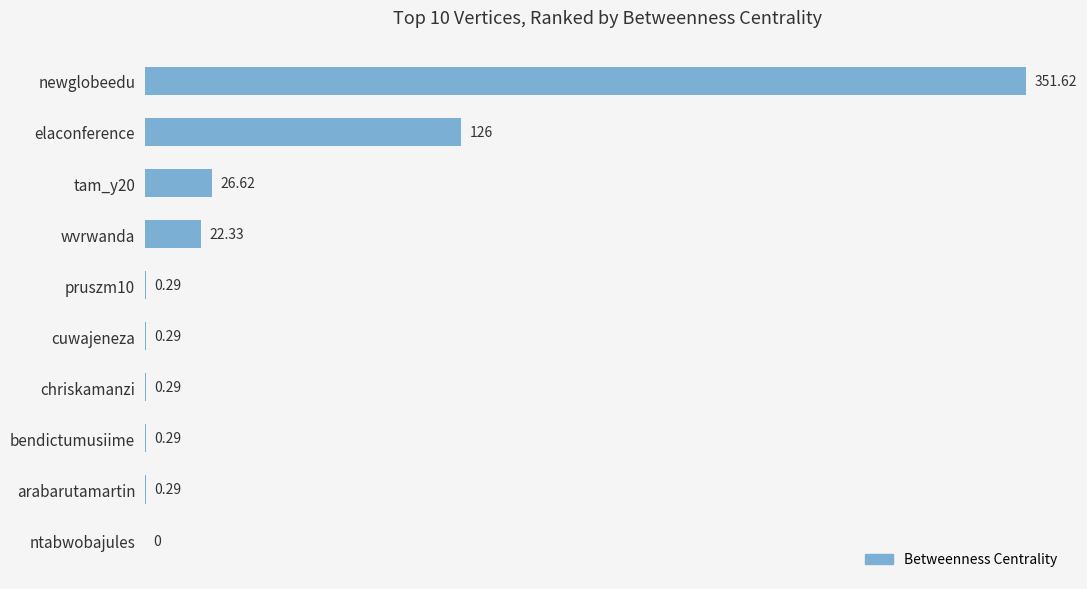

What is the sum of the values at pruszm10 and cuwajeneza?

0.6